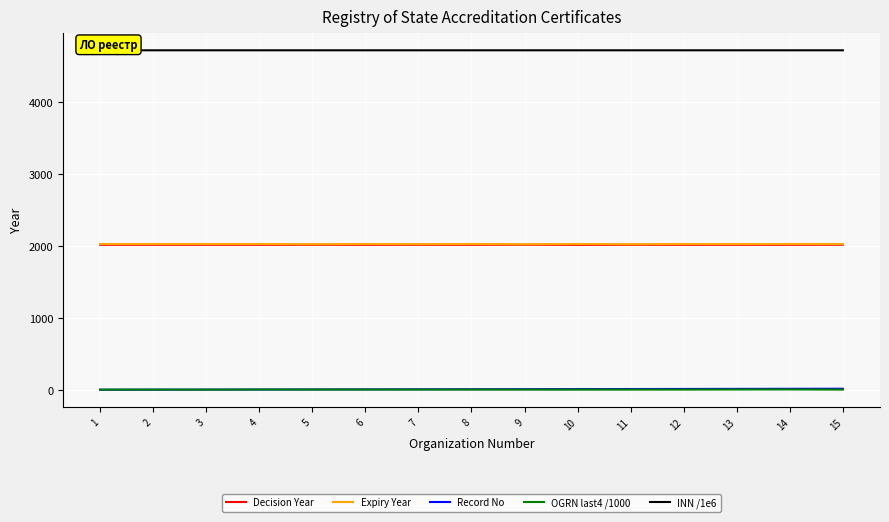

At how many categories does at least one series exceed 3833?

15